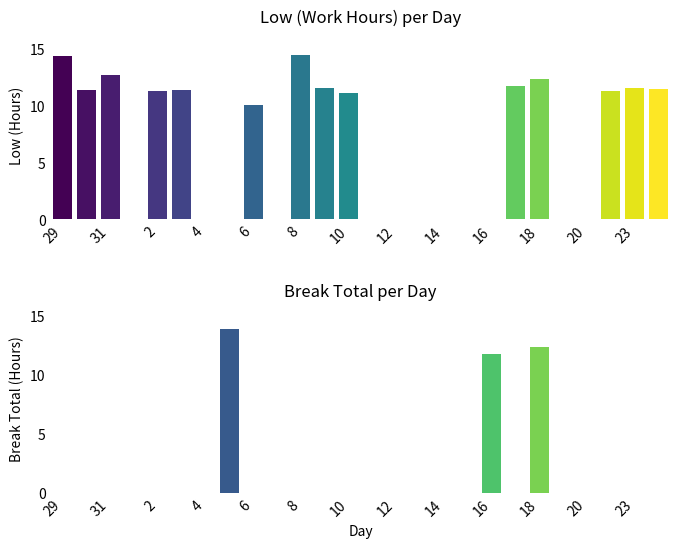

Reading left to right, list all the values displayed in this chart.

Low: 29=14.4	30=11.4	31=12.7	1=0.0	2=11.3	3=11.4	4=0.0	5=0.0	6=10.0	7=0.0	8=14.4	9=11.5	10=11.1	11=0.0	12=0.0	13=0.0	14=0.0	15=0.0	16=0.0	17=11.8	18=12.3	19=0.0	20=0.0	22=11.3	23=11.6	24=11.5
Break Total: 29=0.0	30=0.0	31=0.0	1=0.0	2=0.0	3=0.0	4=0.0	5=13.9	6=0.0	7=0.0	8=0.0	9=0.0	10=0.0	11=0.0	12=0.0	13=0.0	14=0.0	15=0.0	16=11.8	17=0.0	18=12.3	19=0.0	20=0.0	22=0.0	23=0.0	24=0.0